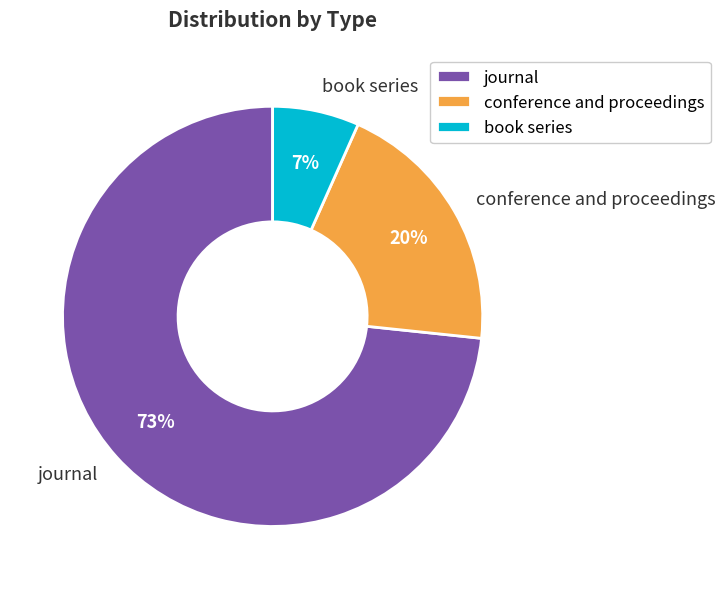

Which category has the biggest portion of the pie?

journal